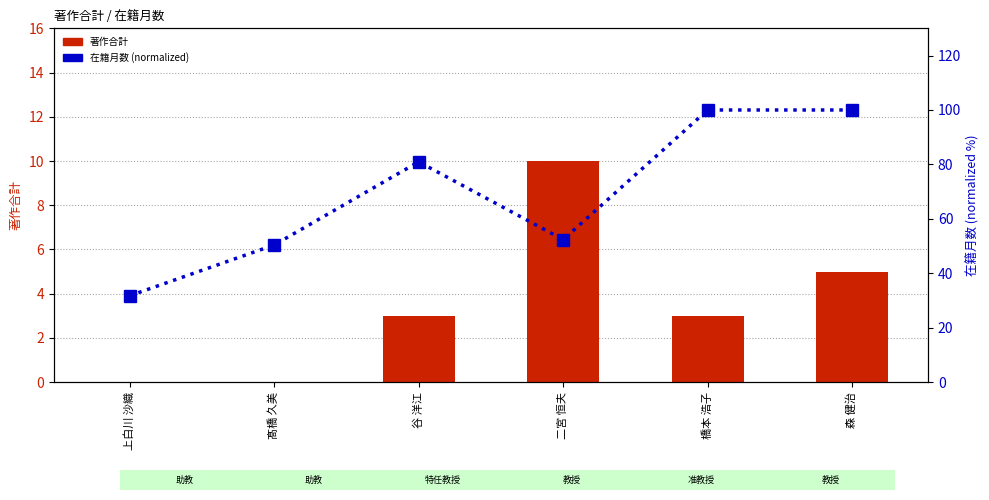

Reading right to left, transcribe all the data shown in this chart.

著作合計: 森 健治=5.0	橋本 浩子=3.0	二宮 恒夫=10.0	谷 洋江=3.0	髙橋 久美=0.0	上白川 沙織=0.0
在籍月数 (normalized): 森 健治=100.0	橋本 浩子=100.0	二宮 恒夫=52.4	谷 洋江=81.0	髙橋 久美=50.4	上白川 沙織=31.7